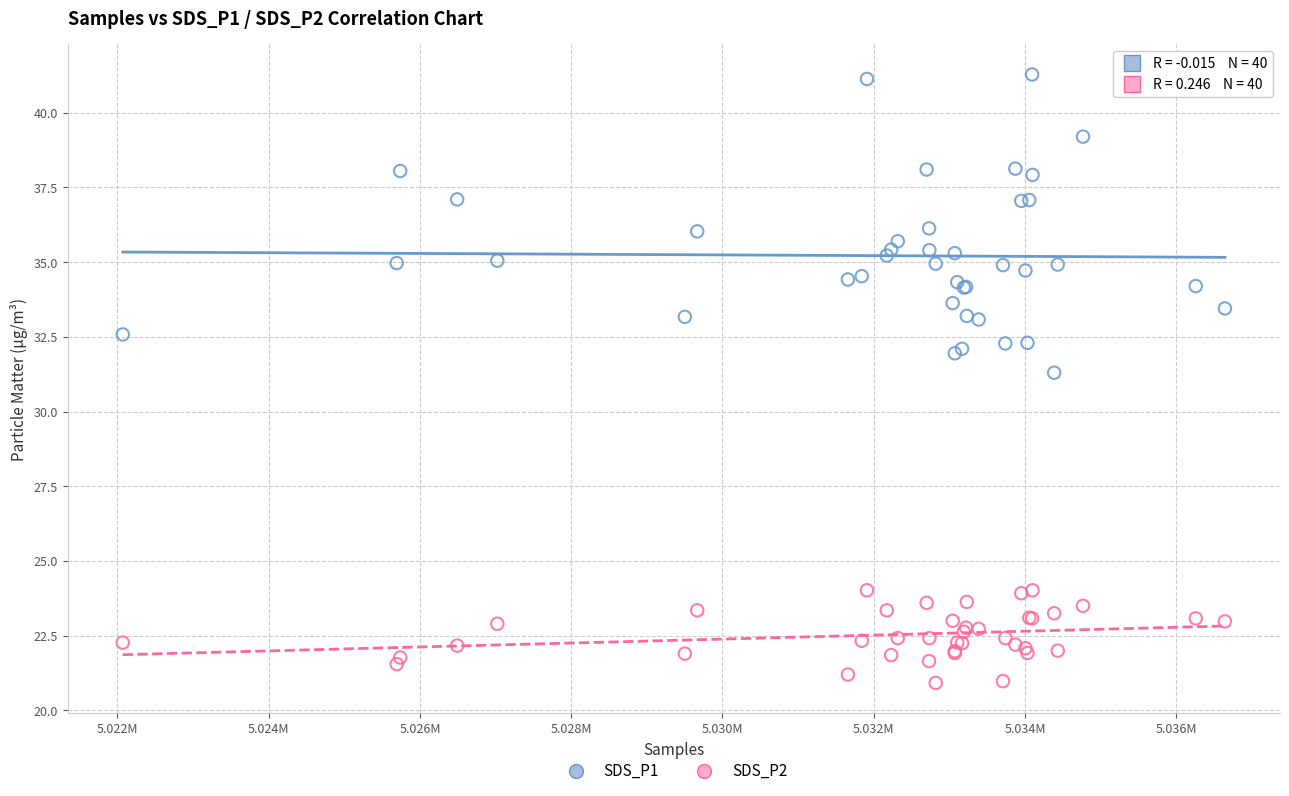

Across all series, what Y value is closest to 31?

31.3